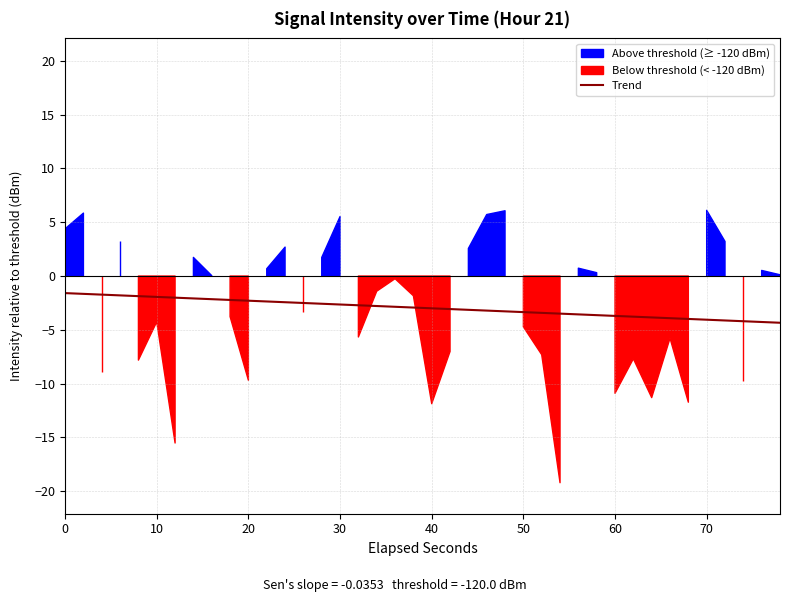

Reading left to right, list all the values displayed in this chart.

-1.6	-1.7	-1.7	-1.8	-1.9	-1.9	-2.0	-2.1	-2.1	-2.2	-2.3	-2.4	-2.4	-2.5	-2.6	-2.6	-2.7	-2.8	-2.9	-2.9	-3.0	-3.1	-3.1	-3.2	-3.3	-3.4	-3.4	-3.5	-3.6	-3.6	-3.7	-3.8	-3.8	-3.9	-4.0	-4.1	-4.1	-4.2	-4.3	-4.3